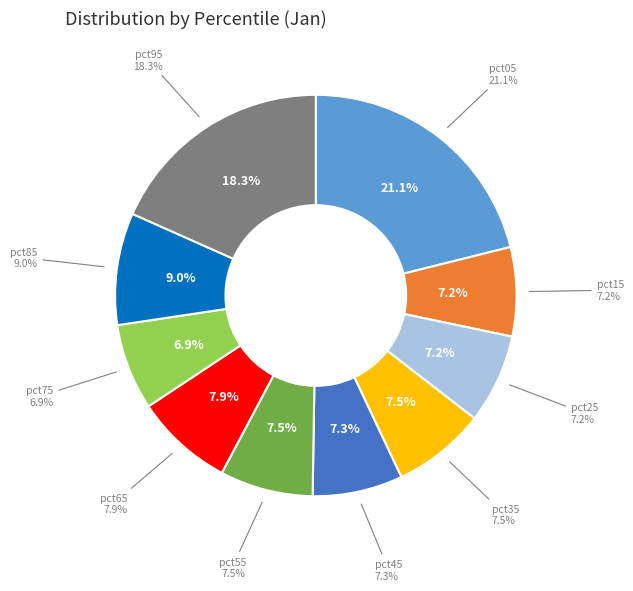

Is it true that pct95 is 18% of the pie?

True